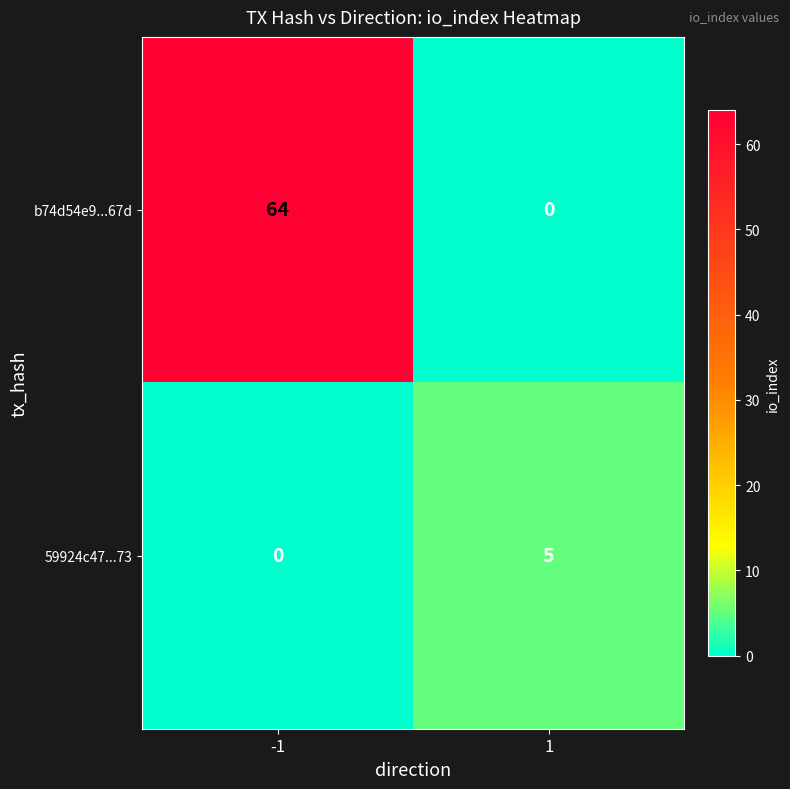

Which series has the largest total across all categories?

b74d54e9...67d